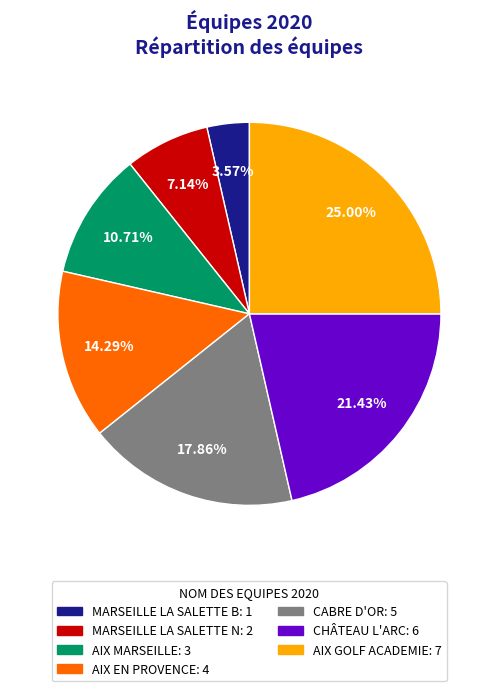

To the nearest percent, what is the difference between the largest and smallest slice percentages?

21%